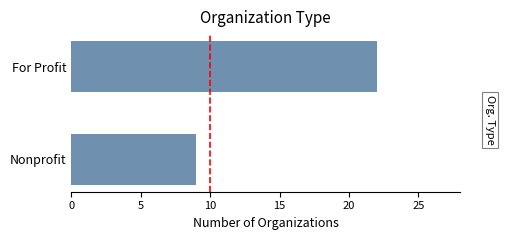

What is the average value?

16